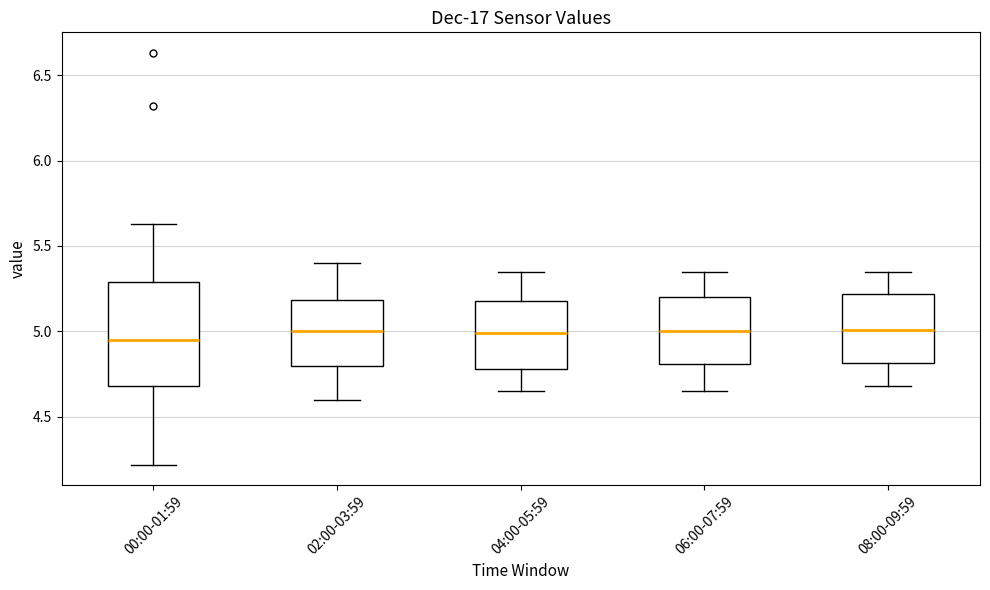

Reading left to right, read every box against the y-axis: the position of its median line, the range the box covers, and the ends of its whiskers. The values are not printed on the chart, so give them approximately, as read against the axis.

00:00-01:59: median 4.95, box 4.70 to 5.30, whiskers 4.20 to 5.65
02:00-03:59: median 5.00, box 4.80 to 5.20, whiskers 4.60 to 5.40
04:00-05:59: median 5.00, box 4.80 to 5.20, whiskers 4.65 to 5.35
06:00-07:59: median 5.00, box 4.80 to 5.20, whiskers 4.65 to 5.35
08:00-09:59: median 5.00, box 4.80 to 5.20, whiskers 4.70 to 5.35